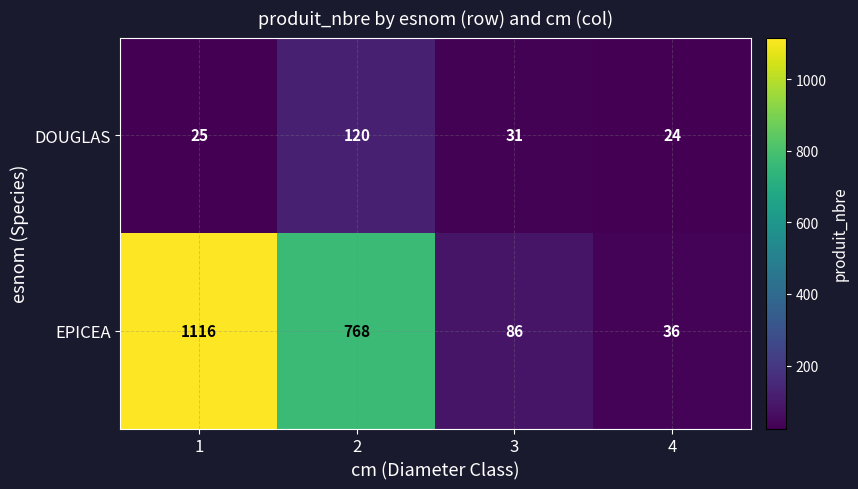

Is it true that EPICEA equals 56 at 3?

False